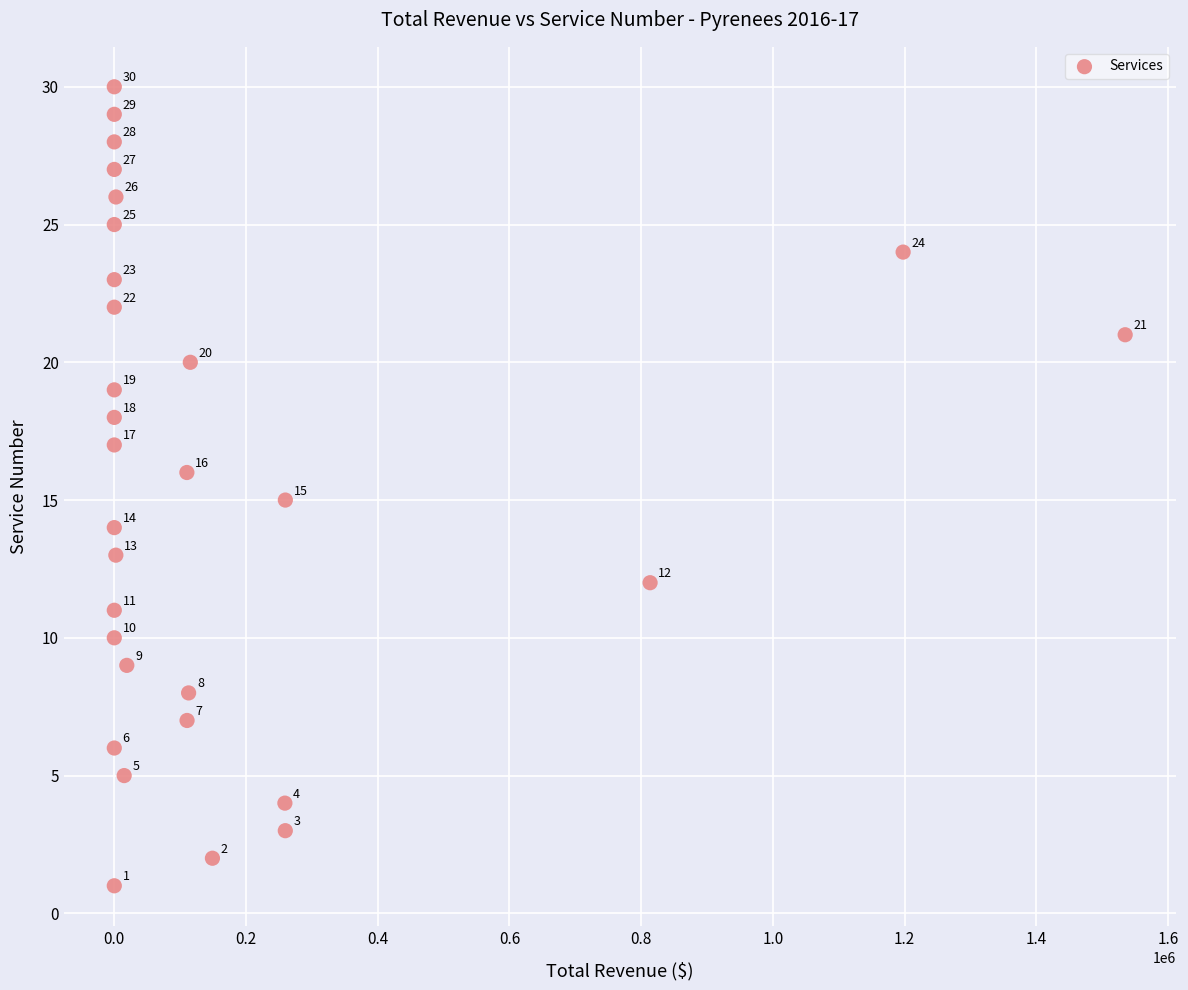

What Y value in the scatter plot is closest to 15?

15